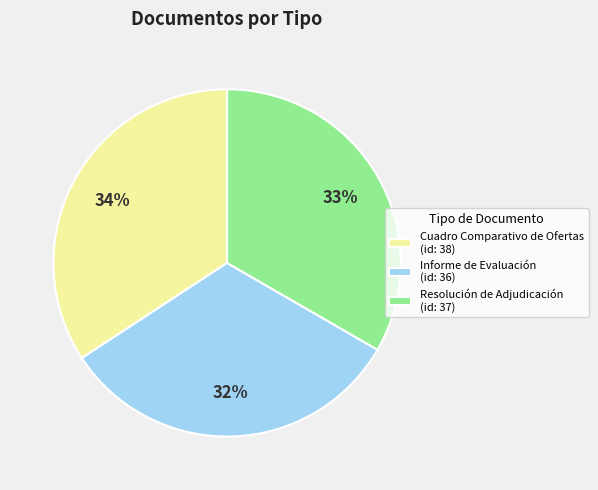

Rank the categories by value from lowest to highest.

Informe de Evaluación, Resolución de Adjudicación, Cuadro Comparativo de Ofertas